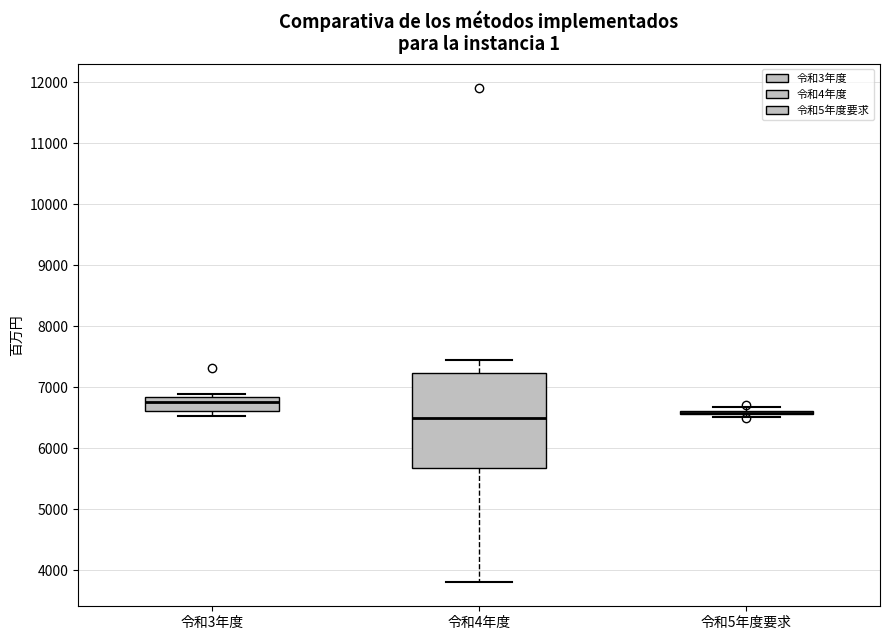

Reading left to right, transcribe this box plot: for each box, give where its median line is, the range the box spans, and where its two whiskers end, as read against the y-axis. The values are not printed on the chart, so give them approximately, as read against the axis.

令和3年度: median 6700, box 6600 to 6800, whiskers 6500 to 6900
令和4年度: median 6500, box 5700 to 7200, whiskers 3800 to 7400
令和5年度要求: box collapsed to a line at 6600, whiskers 6500 to 6700